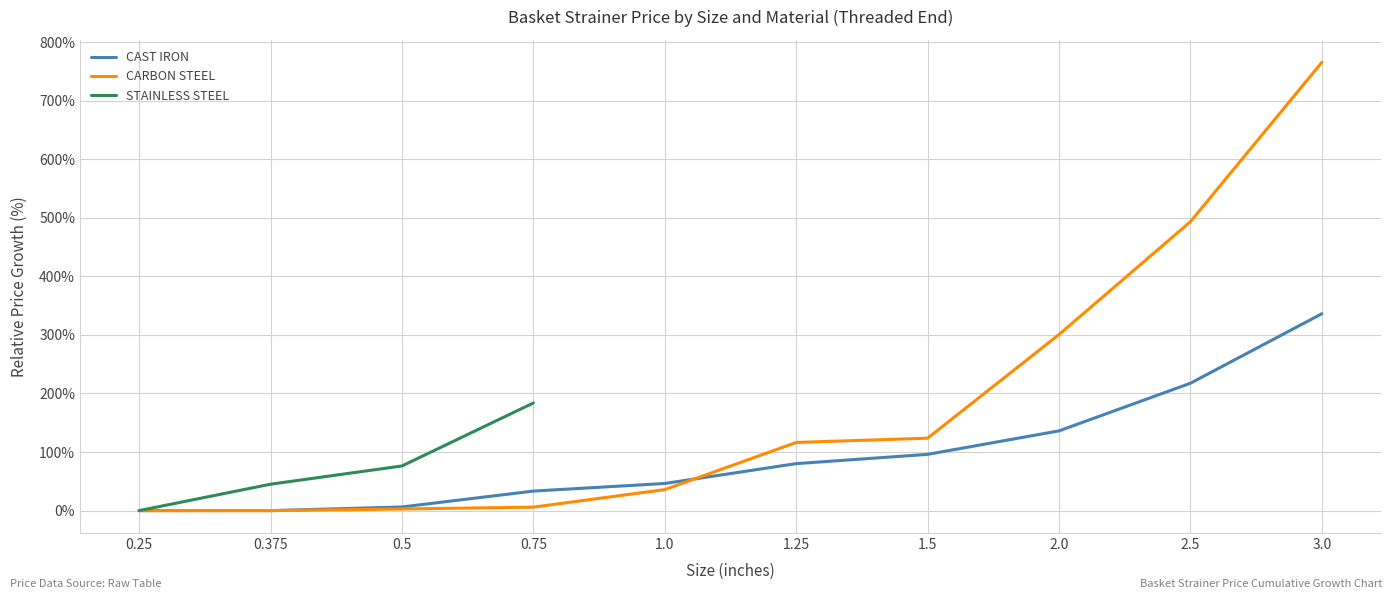

The value of CAST IRON at 1.5 is 24.8. True or false?

False